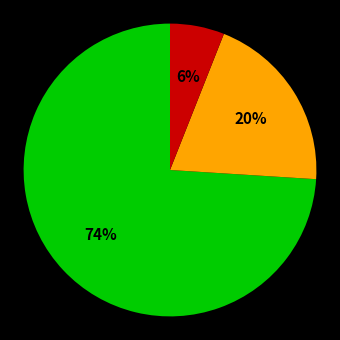

To the nearest percent, what is the average slice percentage?

33%